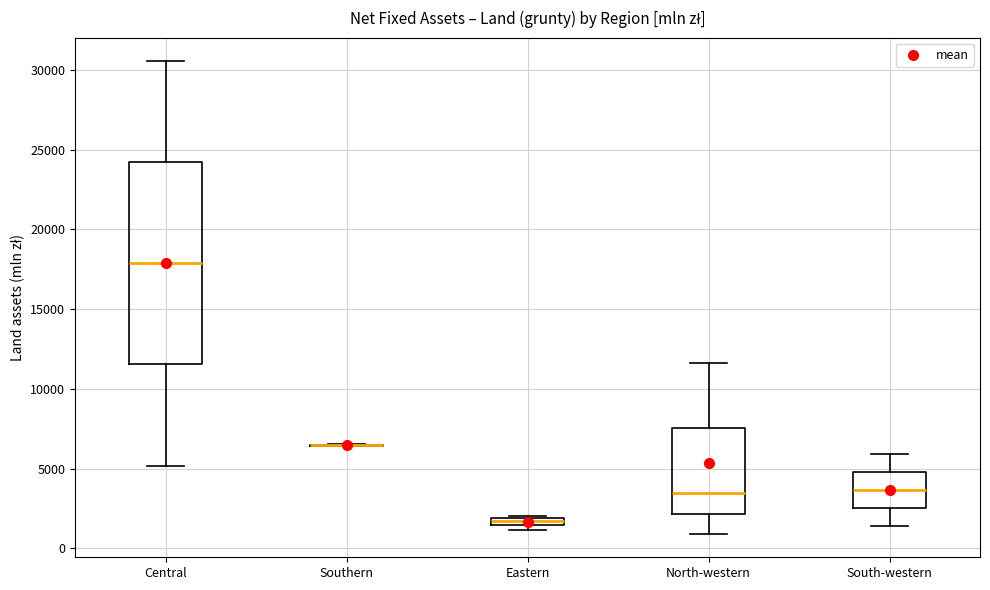

Where is the lower edge of the box for Eastern on the y-axis? The values are not printed on the chart, so give them approximately, as read against the axis.

1500